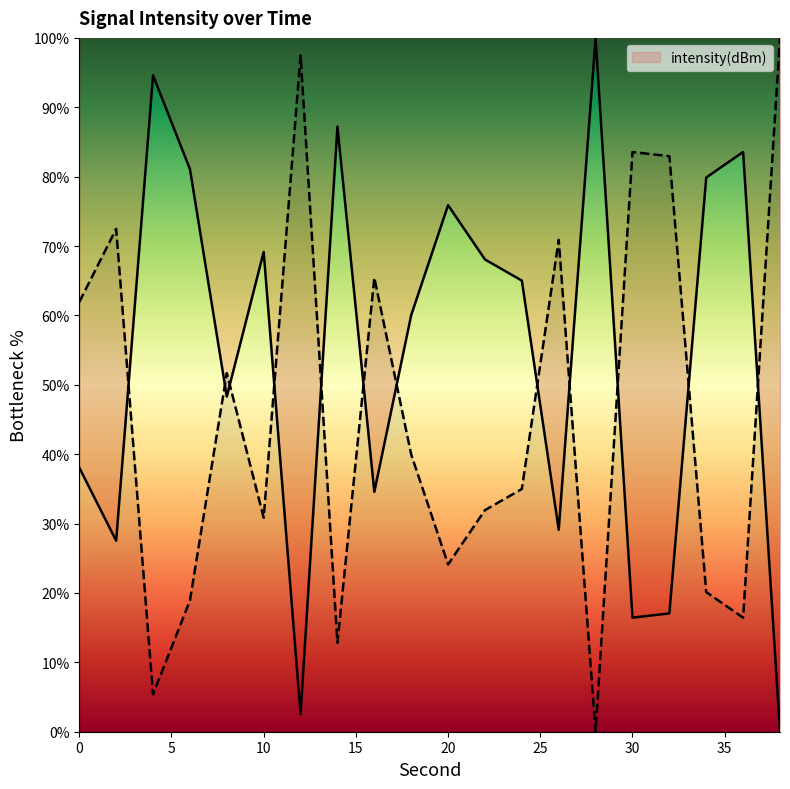

How many data points does each series have?

20